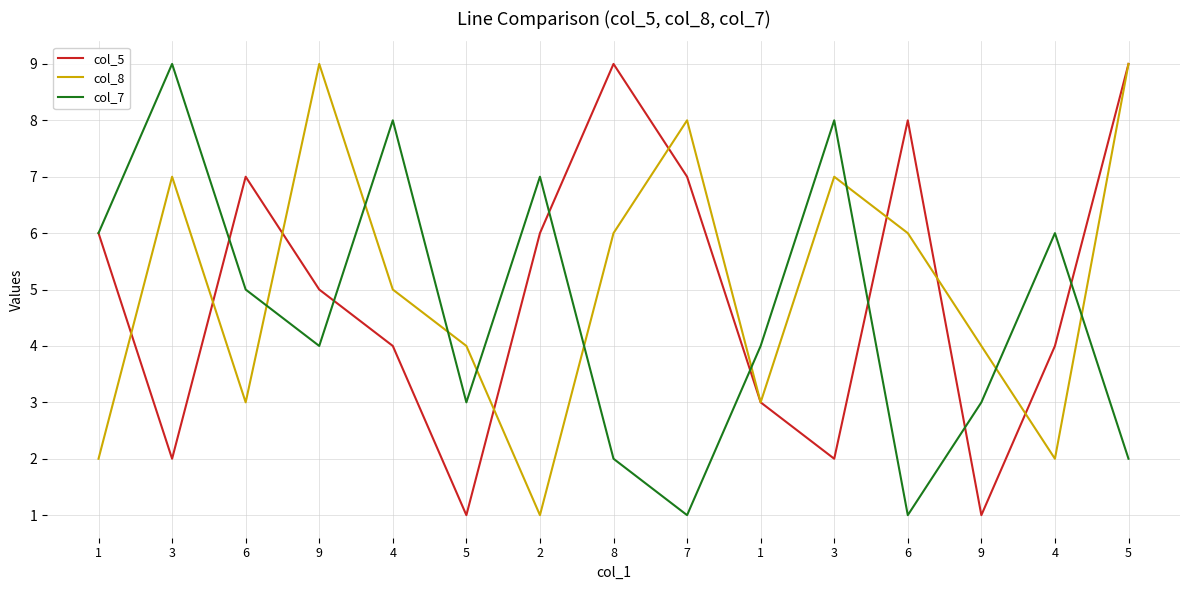

How many lines are shown in the chart?

3